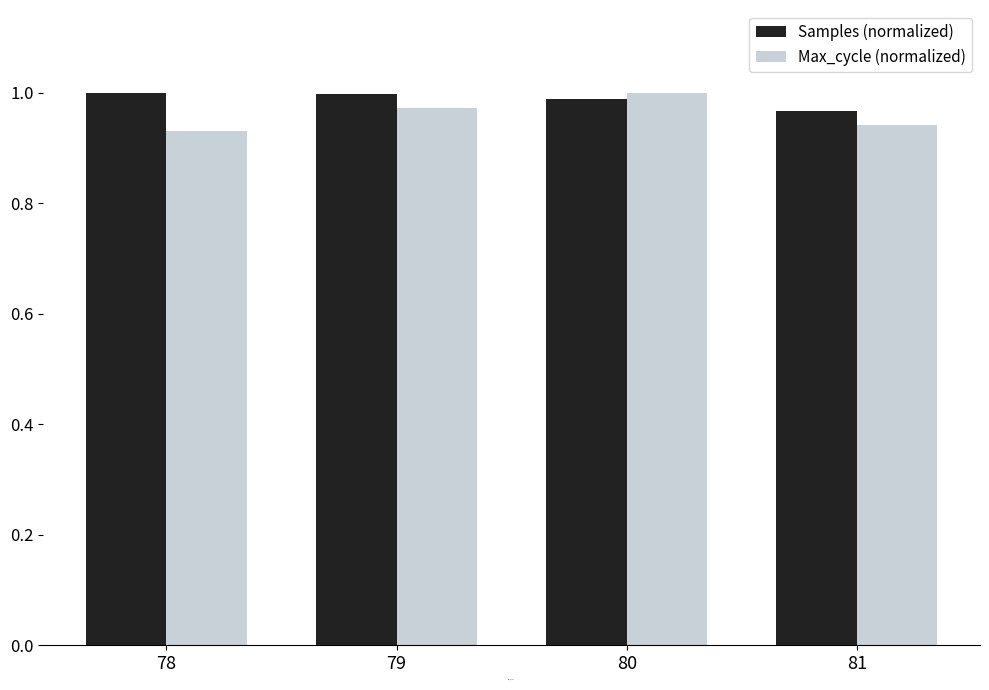

Which category has the highest value in the Max_cycle (normalized) series?

80